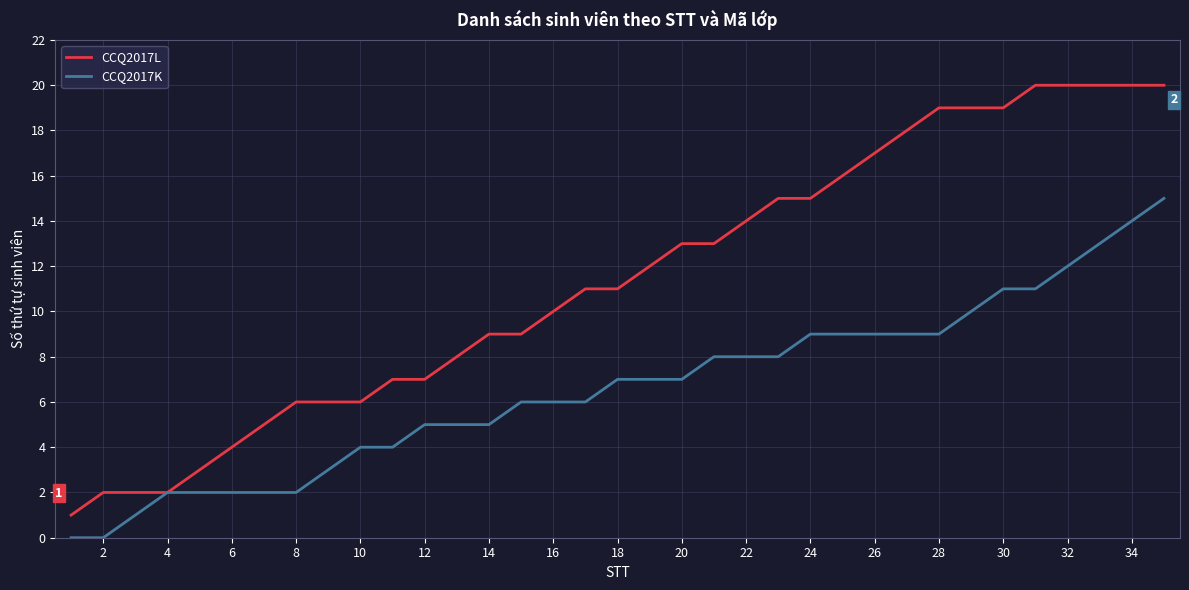

Reading right to left, transcribe all the data shown in this chart.

CCQ2017L: 20	20	20	20	20	19	19	19	18	17	16	15	15	14	13	13	12	11	11	10	9	9	8	7	7	6	6	6	5	4	3	2	2	2	1
CCQ2017K: 15	14	13	12	11	11	10	9	9	9	9	9	8	8	8	7	7	7	6	6	6	5	5	5	4	4	3	2	2	2	2	2	1	0	0